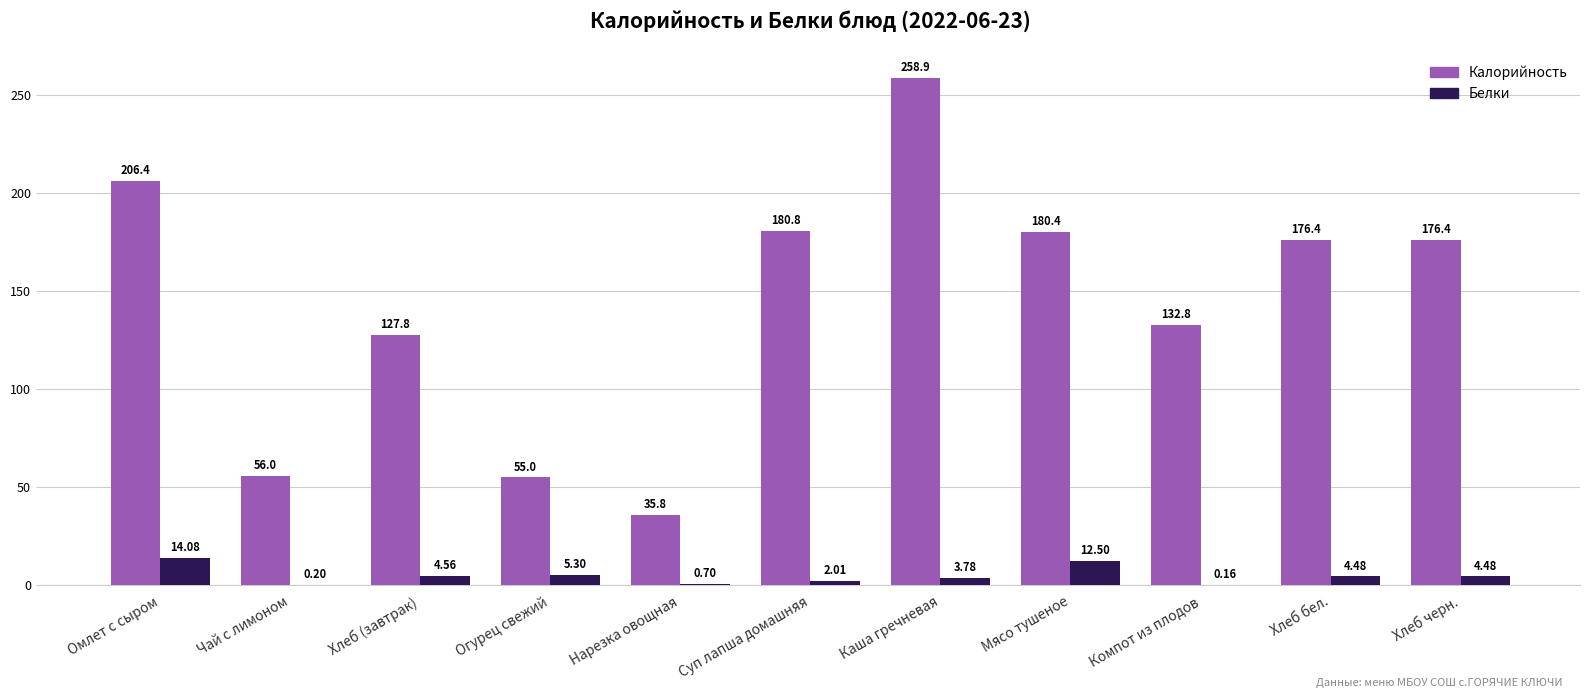

At which label does Белки reach its peak?

Омлет с сыром